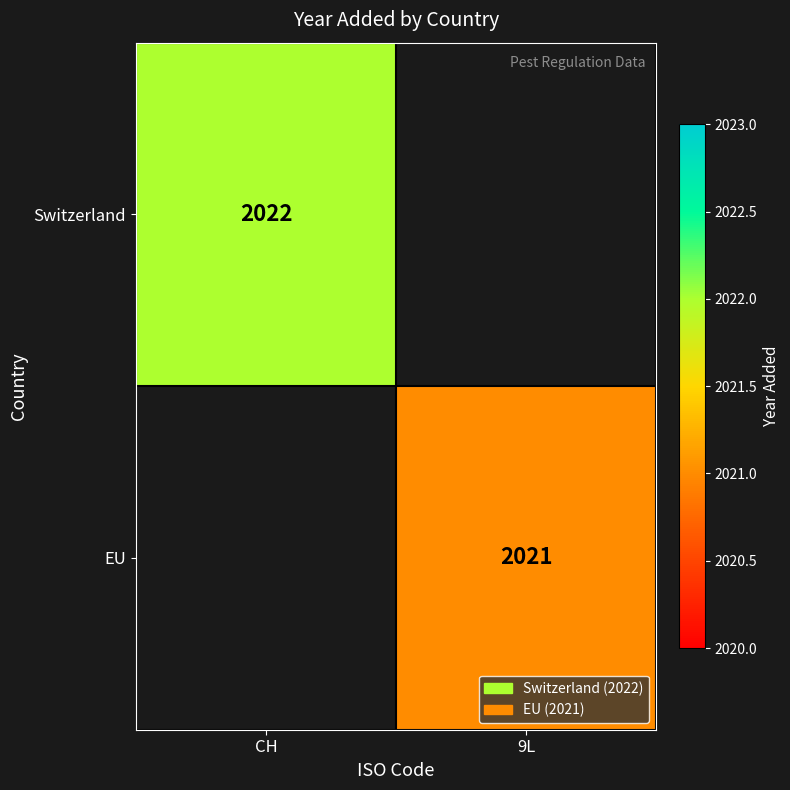

What is the minimum value shown in the chart?

2021.0